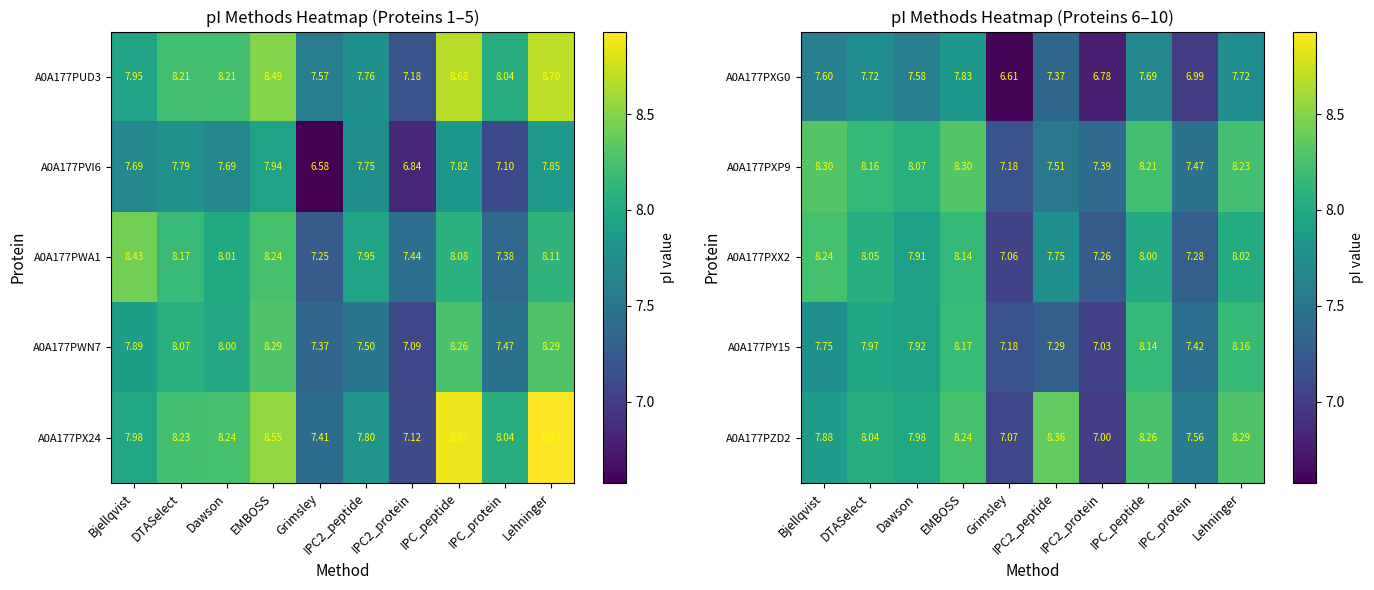

At which label does A0A177PXP9 first exceed 8?

Bjellqvist